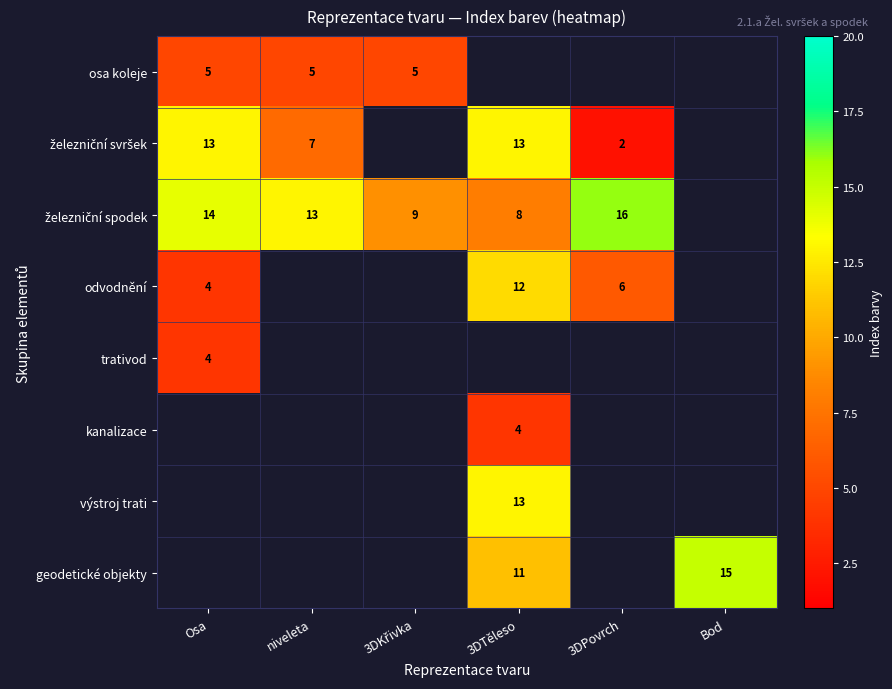

The geodetické objekty series shows 11 at 3DTěleso. True or false?

True